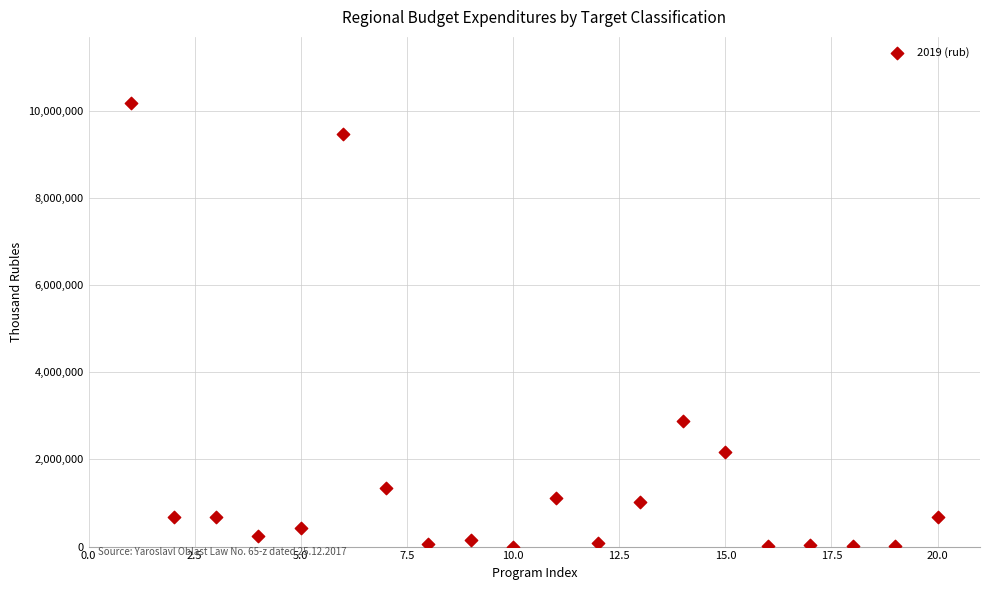

What Y value in the scatter plot is closest to 5083315?

2889819.5